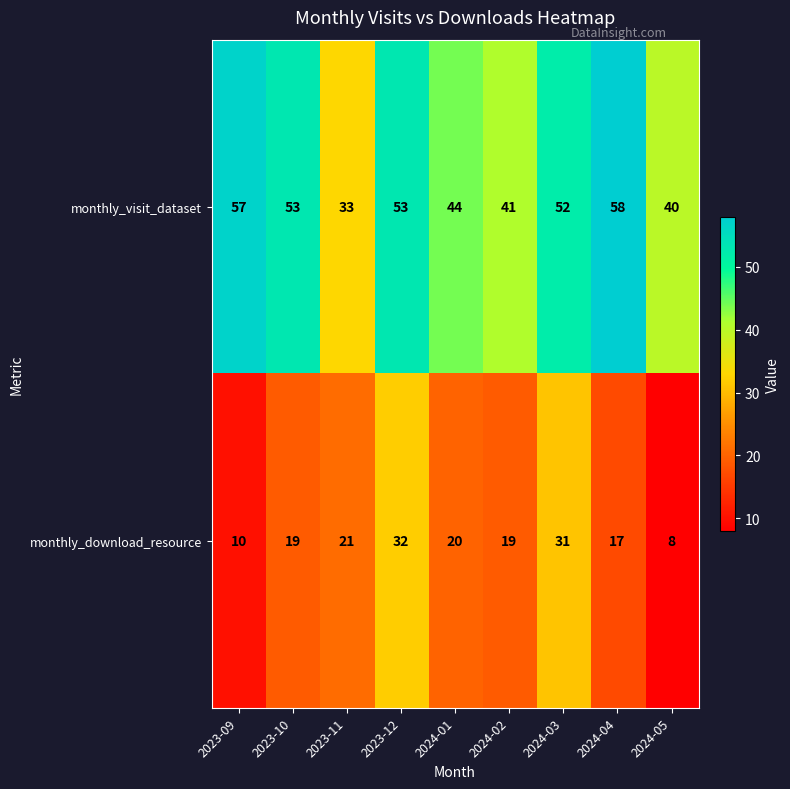

True or false: monthly_download_resource has a value of 9 at 2024-03.

False